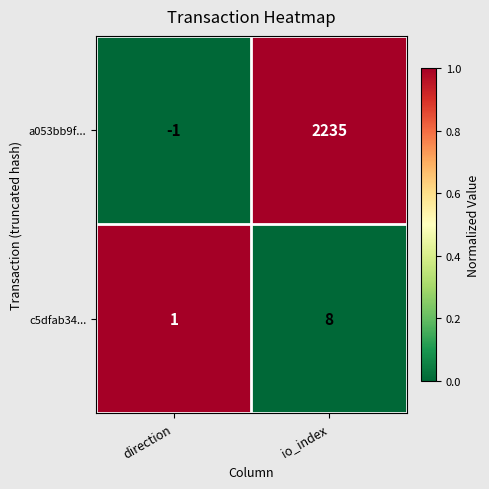

At which category is the sum across all series the highest?

io_index